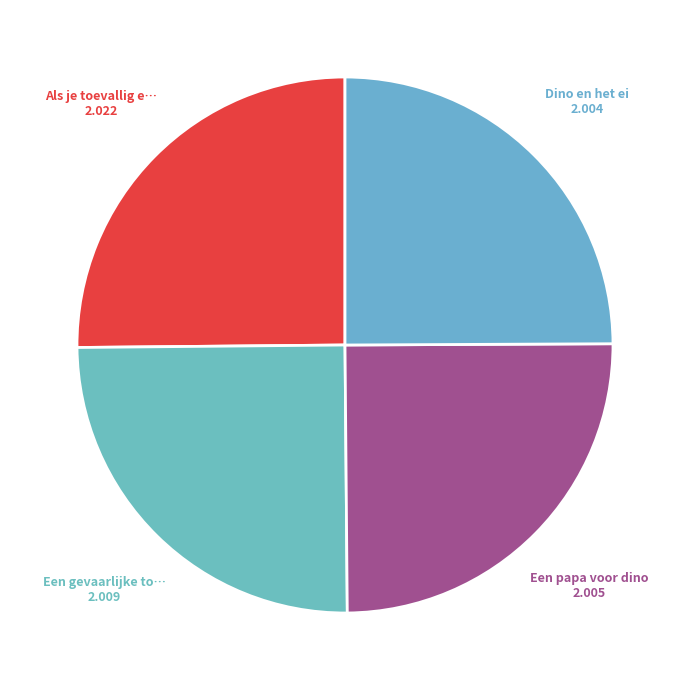

Count the number of slices in the pie.

4